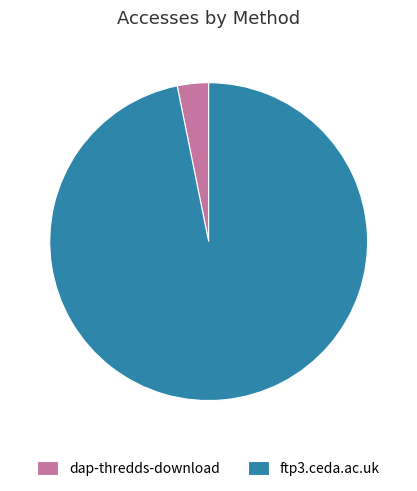

Which has a higher value, ftp3.ceda.ac.uk or dap-thredds-download?

ftp3.ceda.ac.uk